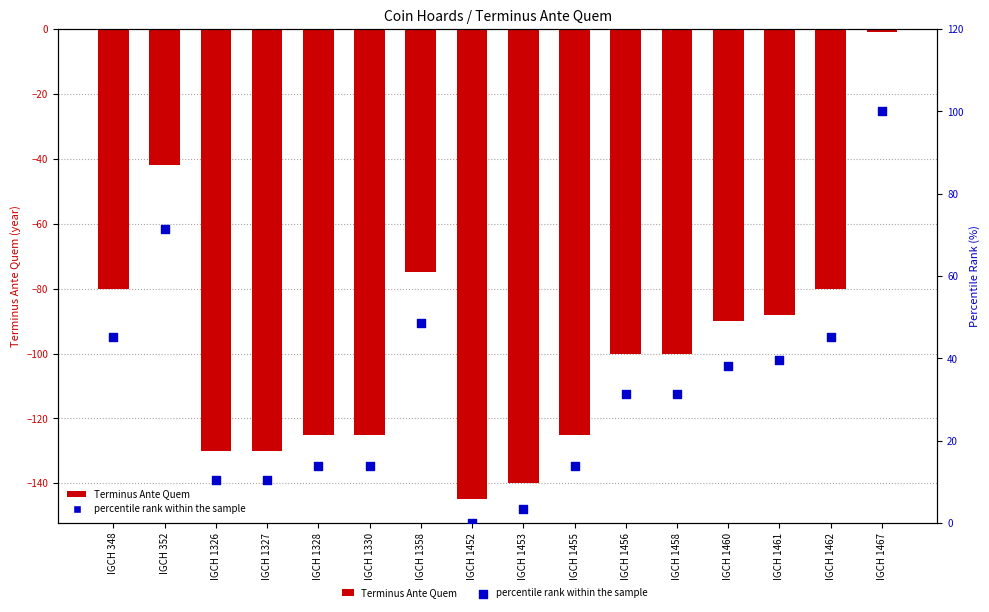

What are all the series names shown in the legend?

Terminus Ante Quem, percentile rank within the sample